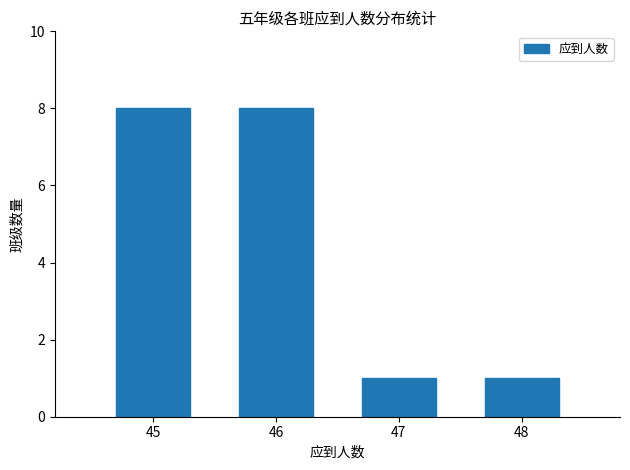

Reading left to right, list all the values displayed in this chart.

8	8	1	1